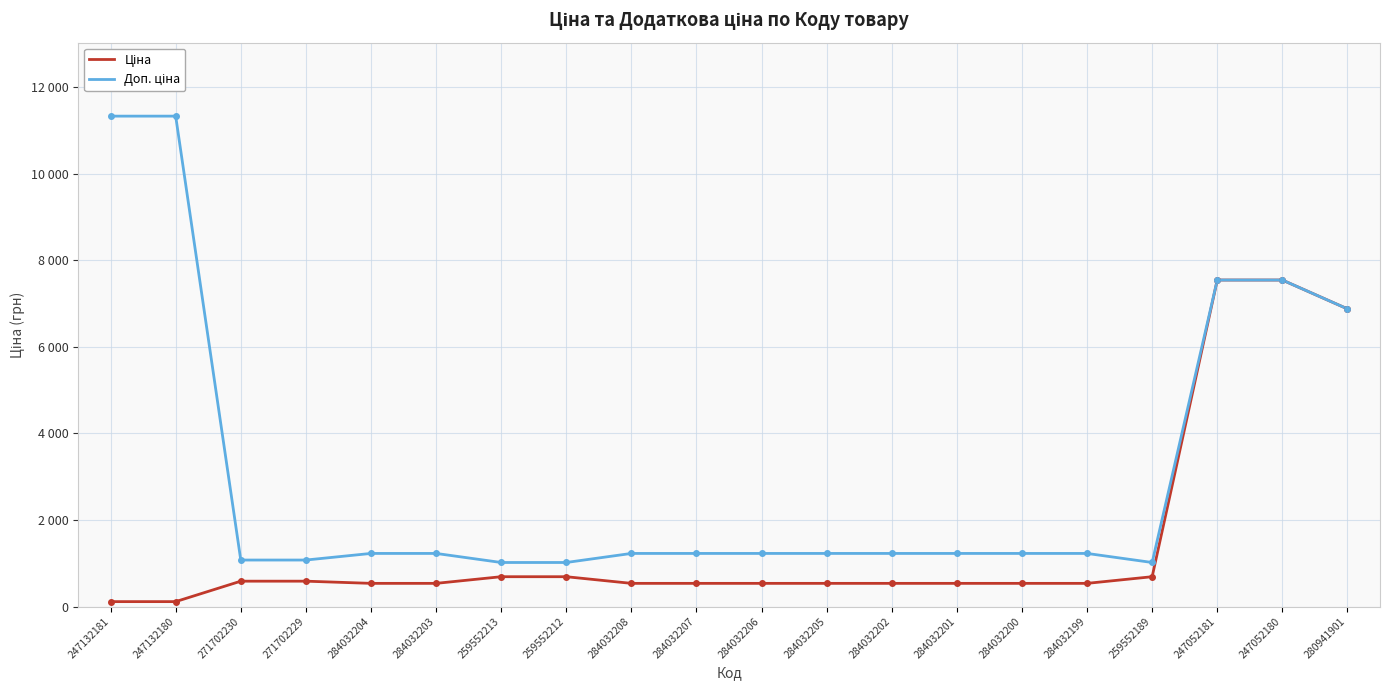

At 247132180, list the series in order from largest to smallest.

Доп. ціна, Ціна